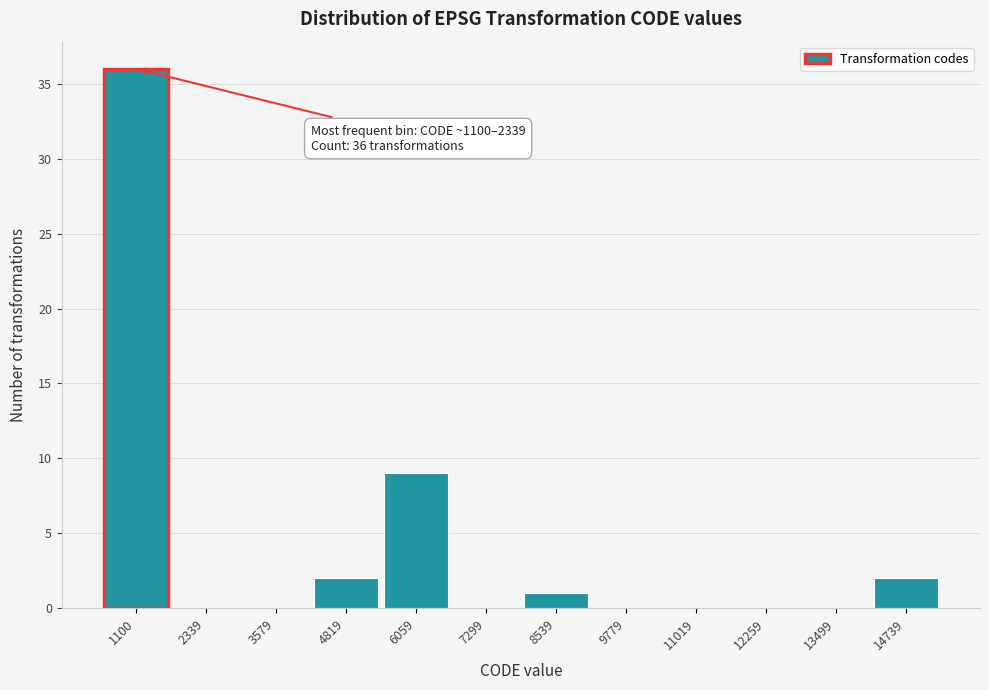

Reading left to right, what are all the values shown in this chart?

1100=36	2339=0	3579=0	4819=2	6059=9	7299=0	8539=1	9779=0	11019=0	12259=0	13499=0	14739=2